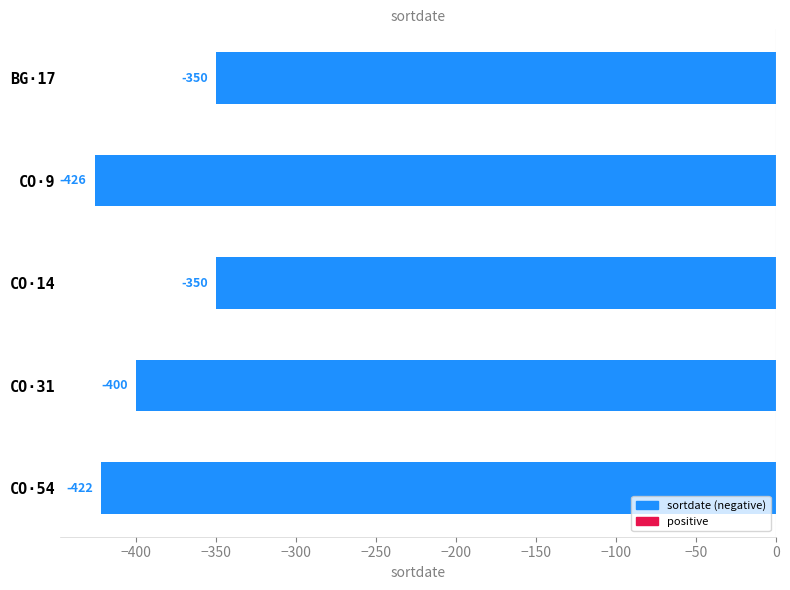

What is the average value?

-390